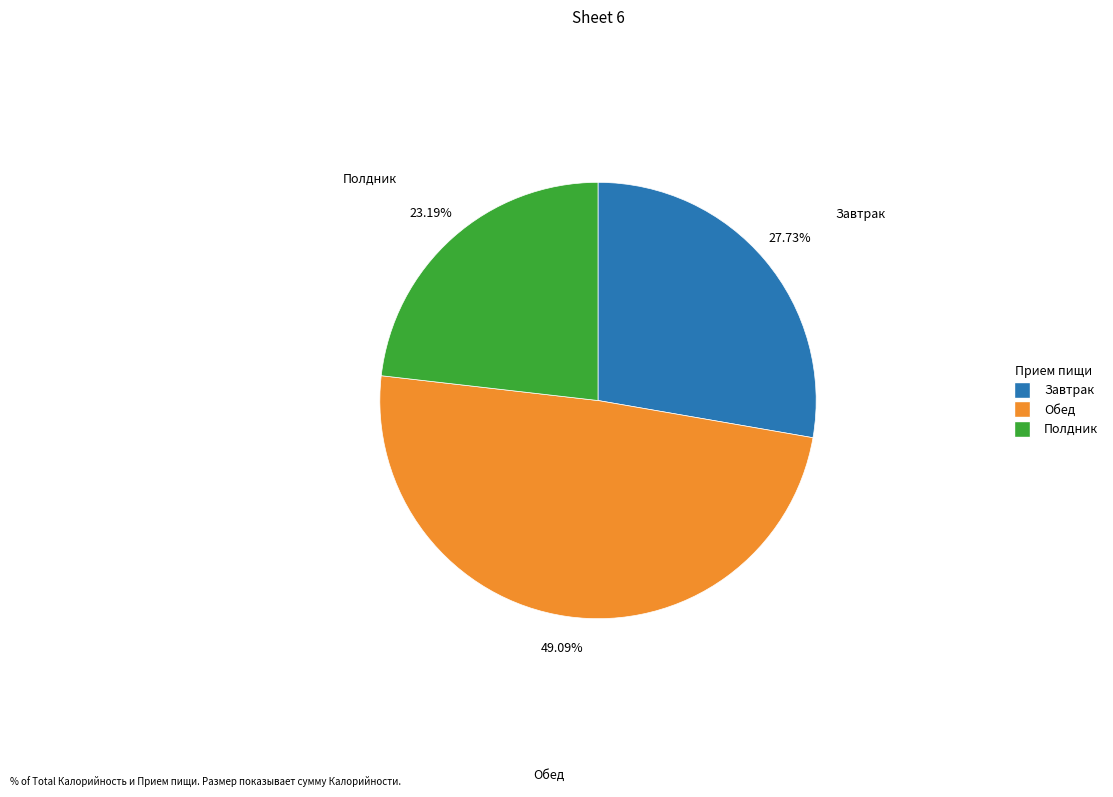

Does any single category account for the majority?

No